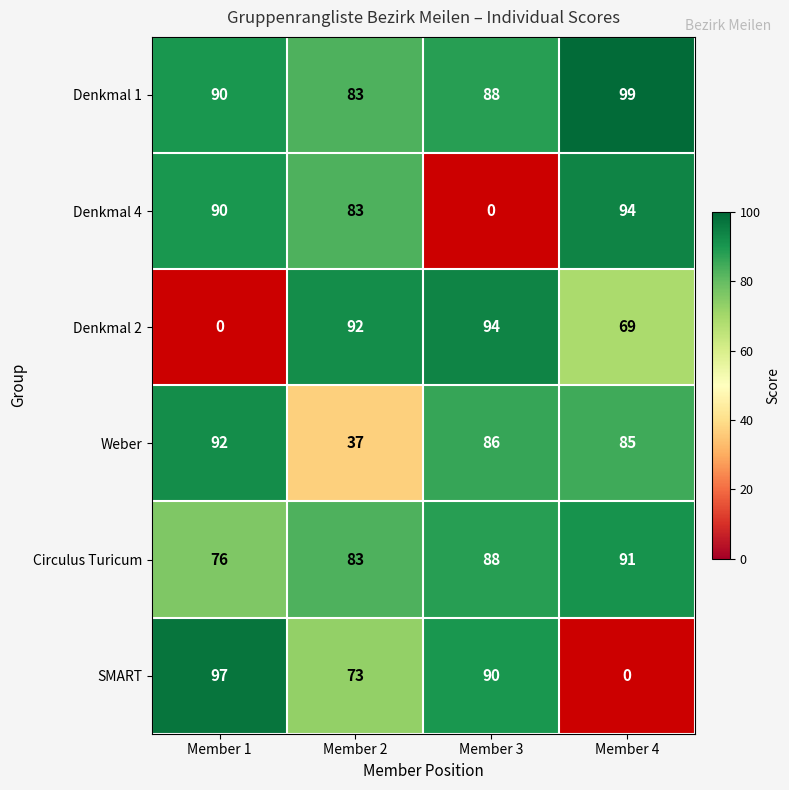

Is the value of Denkmal 2 at Member 4 greater than the value of Weber at Member 3?

No